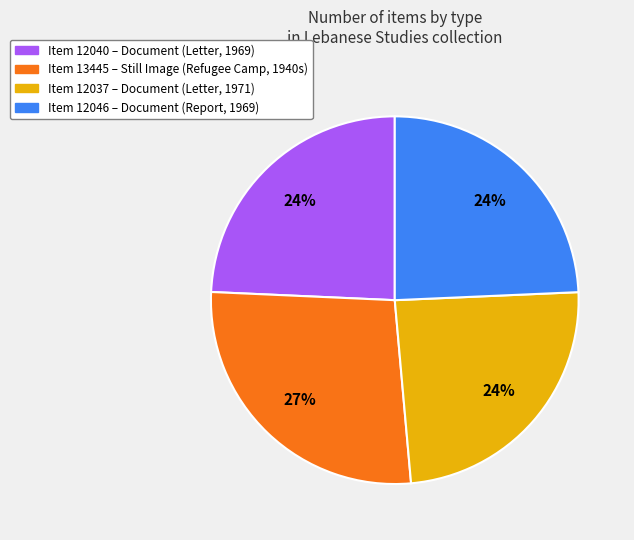

To the nearest percent, what is the difference between the largest and smallest slice percentages?

3%